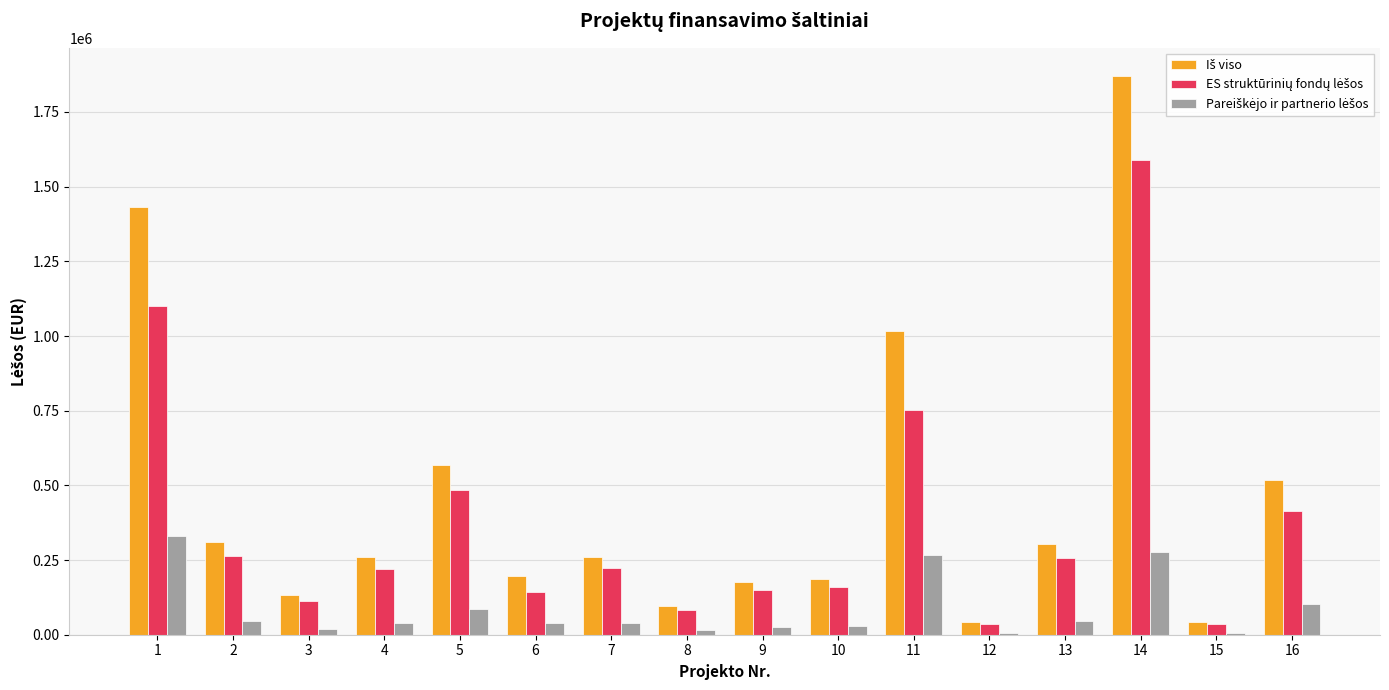

At which category is the sum across all series the highest?

14